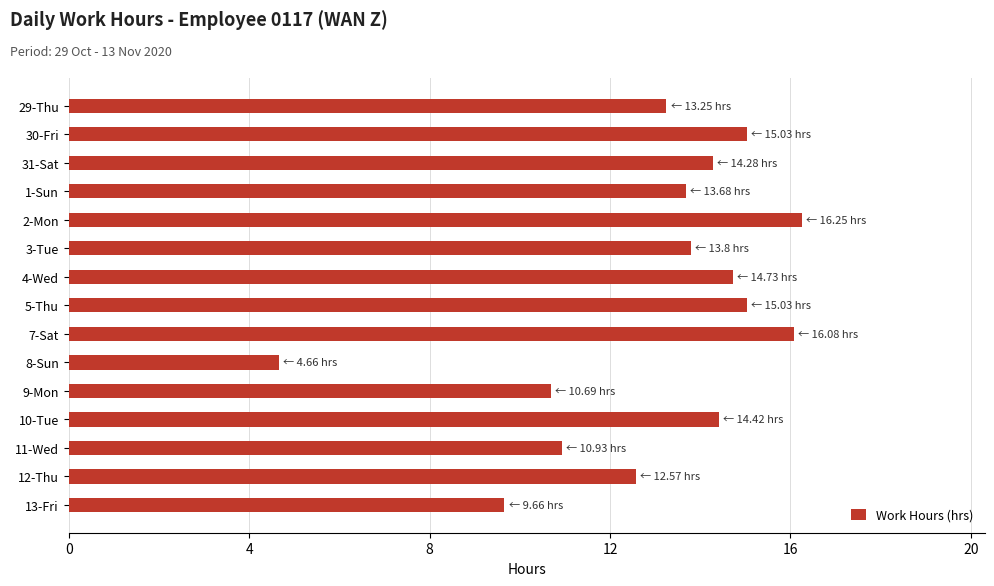

How many bars are there in total?

15